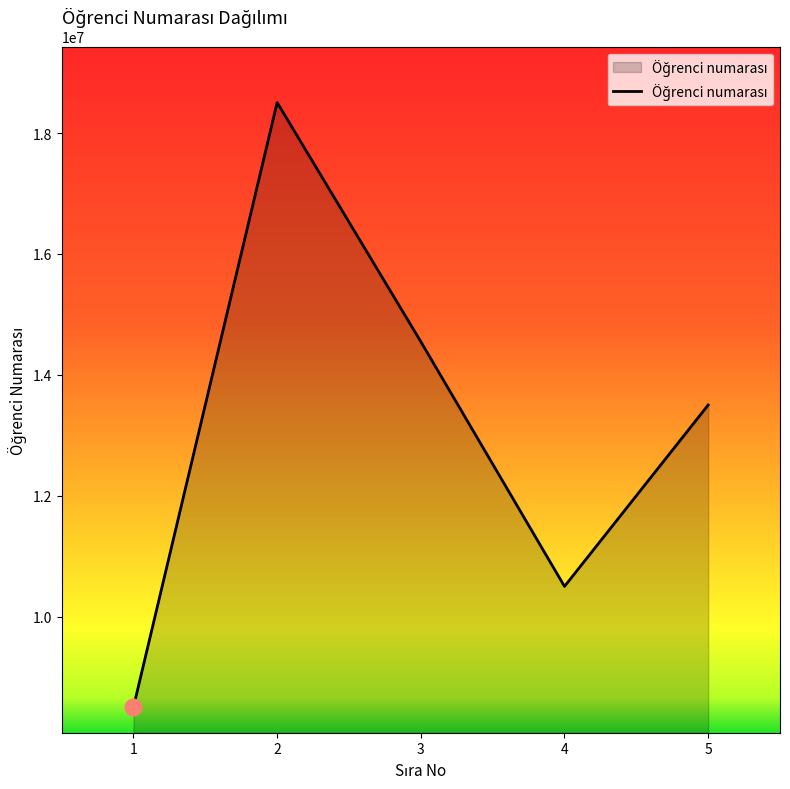

What is the difference between the maximum and minimum values?

9999029